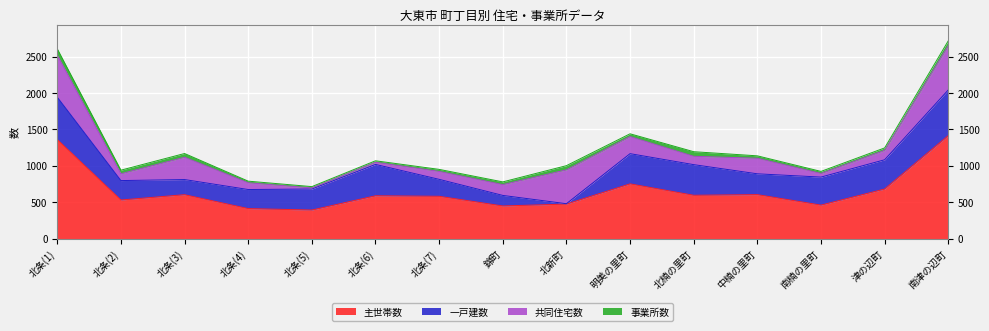

Reading left to right, extract all data points from this chart.

主世帯数: 北条(1)=1361	北条(2)=530	北条(3)=603	北条(4)=412	北条(5)=392	北条(6)=588	北条(7)=581	錦町=448	北新町=474	明美の里町=752	北楠の里町=595	中楠の里町=604	南楠の里町=460	津の辺町=681	南津の辺町=1415
一戸建数: 北条(1)=582	北条(2)=267	北条(3)=208	北条(4)=262	北条(5)=289	北条(6)=431	北条(7)=233	錦町=145	北新町=5	明美の里町=415	北楠の里町=421	中楠の里町=286	南楠の里町=385	津の辺町=402	南津の辺町=628
共同住宅数: 北条(1)=578	北条(2)=94	北条(3)=307	北条(4)=93	北条(5)=15	北条(6)=30	北条(7)=109	錦町=149	北新町=466	明美の里町=235	北楠の里町=115	中楠の里町=214	南楠の里町=50	津の辺町=130	南津の辺町=609
事業所数: 北条(1)=87	北条(2)=49	北条(3)=51	北条(4)=22	北条(5)=18	北条(6)=20	北条(7)=28	錦町=37	北新町=57	明美の里町=38	北楠の里町=63	中楠の里町=33	南楠の里町=28	津の辺町=33	南津の辺町=66